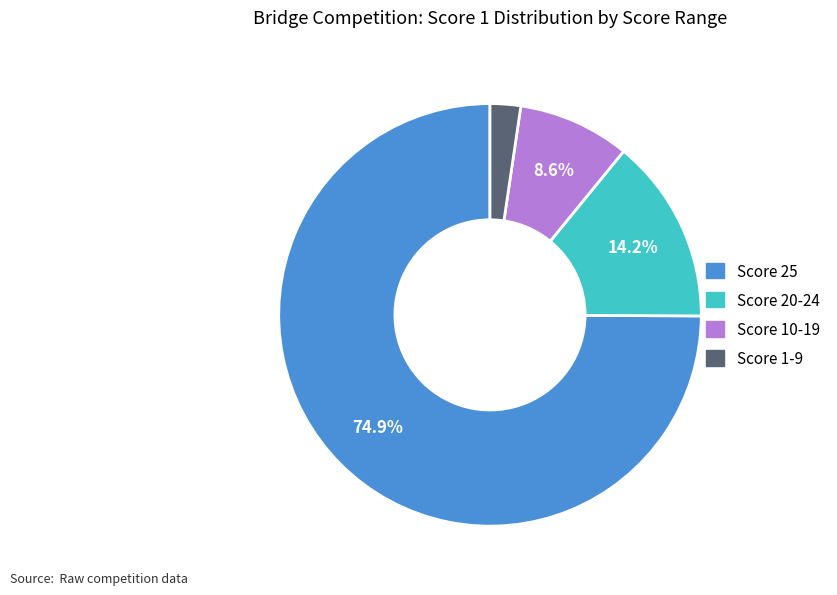

Is there any slice that represents more than half of the pie?

Yes